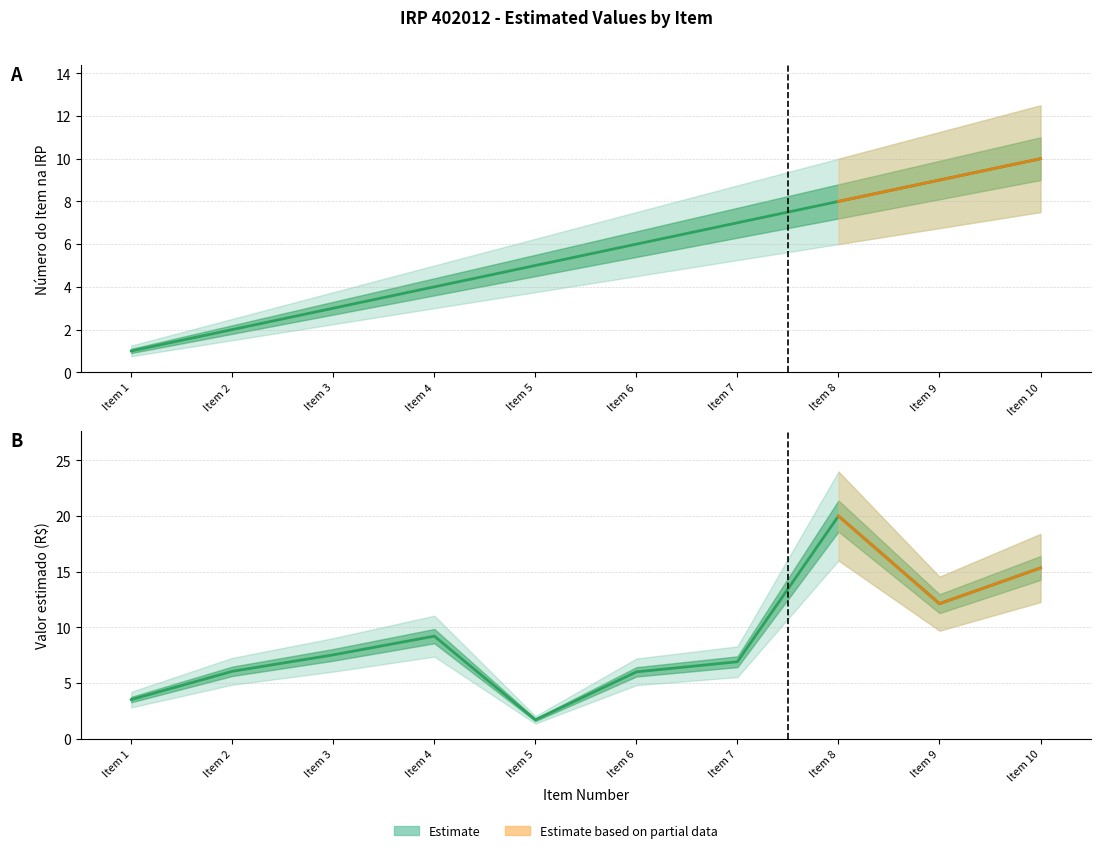

What is the lowest value of the Valor estimado series?

1.7